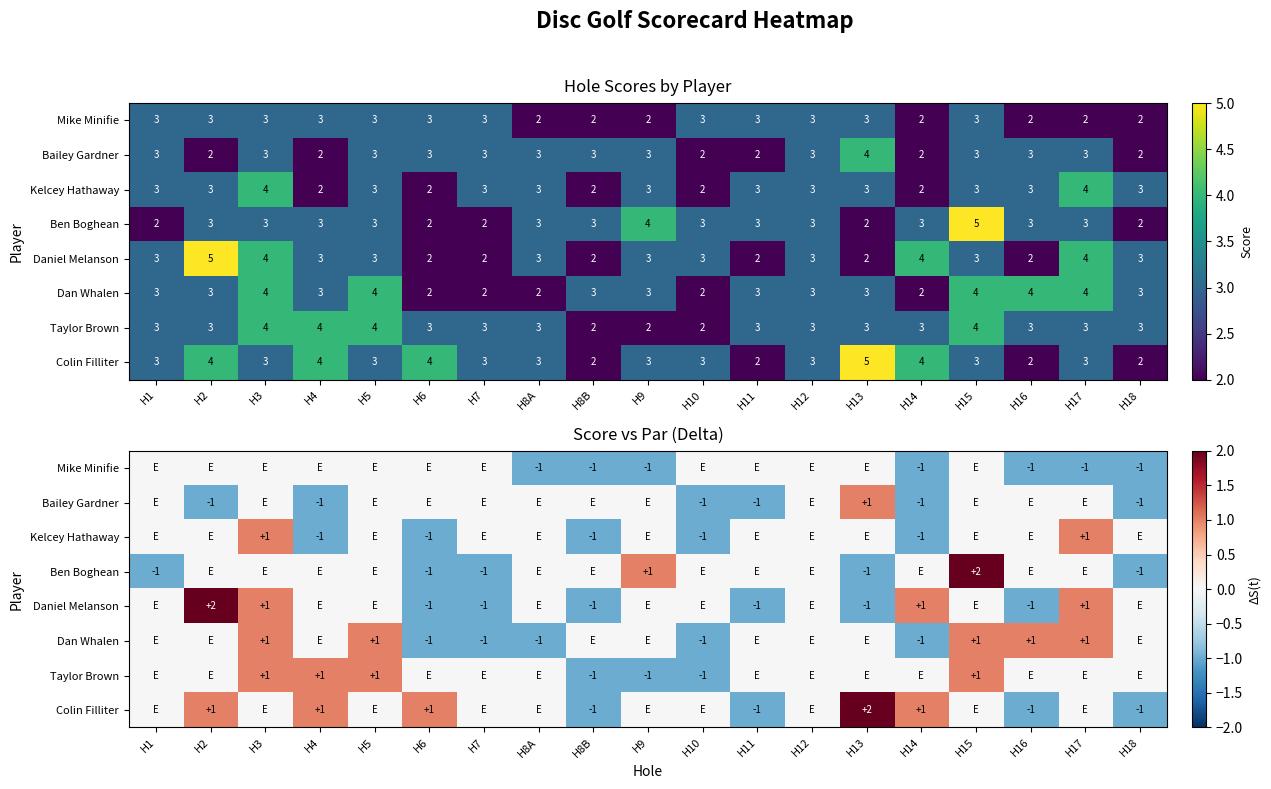

Between H2 and H6, which is larger?

H2